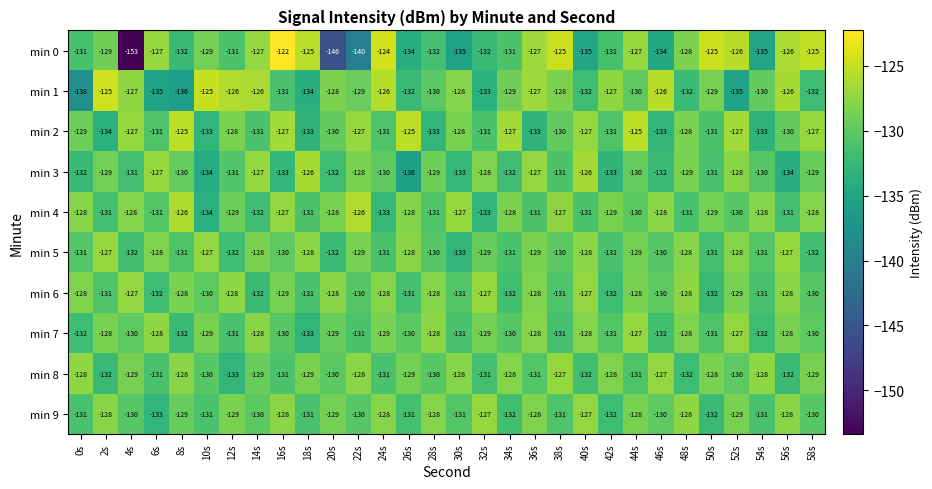

At which category is the sum across all series the highest?

44s